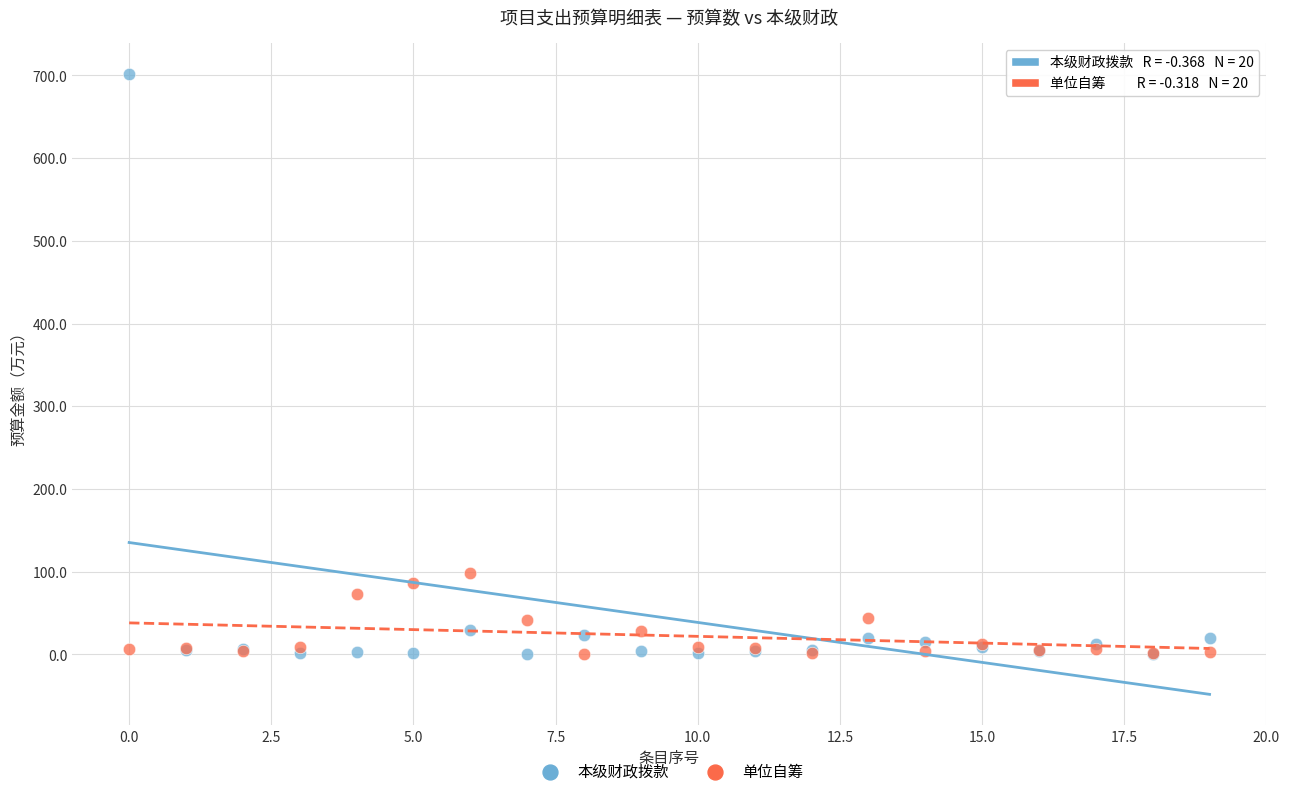

What are all the series names shown in the legend?

本级财政拨款, 单位自筹